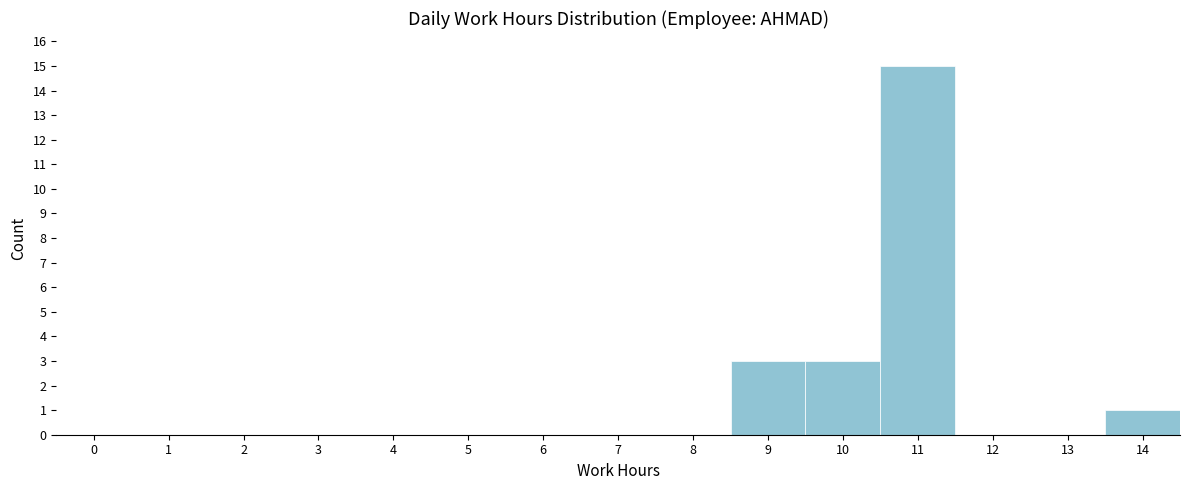

Reading right to left, what are all the values shown in this chart?

14=1	13=0	12=0	11=15	10=3	9=3	8=0	7=0	6=0	5=0	4=0	3=0	2=0	1=0	0=0